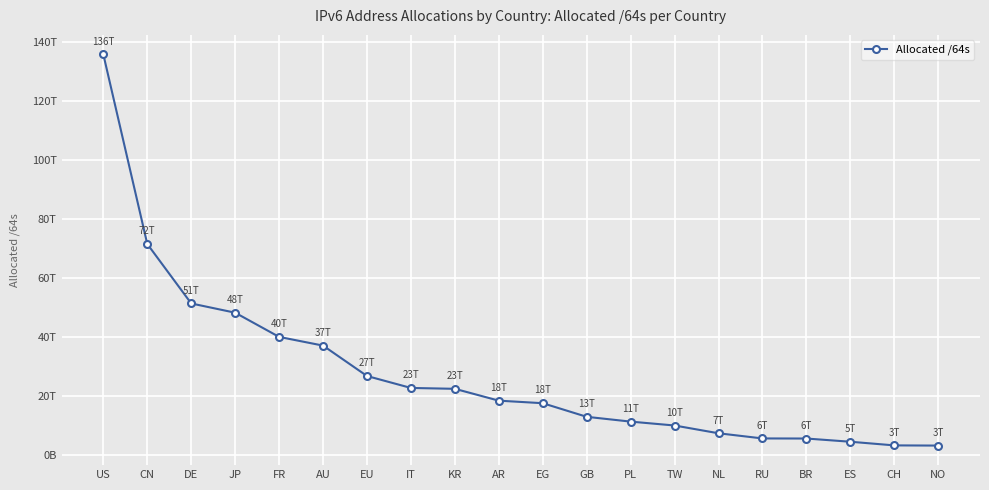

Reading right to left, what are all the values shown in this chart?

NO=3264195592192	CH=3328604438528	ES=4565551415296	BR=5656483004416	RU=5686544498688	NL=7434603397120	TW=10071698571264	PL=11390259429376	GB=13018053410816	EG=17630840815616	AR=18494193926144	KR=22509923860481	IT=22801981898752	EU=26852136976384	AU=37160107769856	FR=40110704164864	JP=48314631258113	DE=51449428246528	CN=71609990316032	US=135873850114048